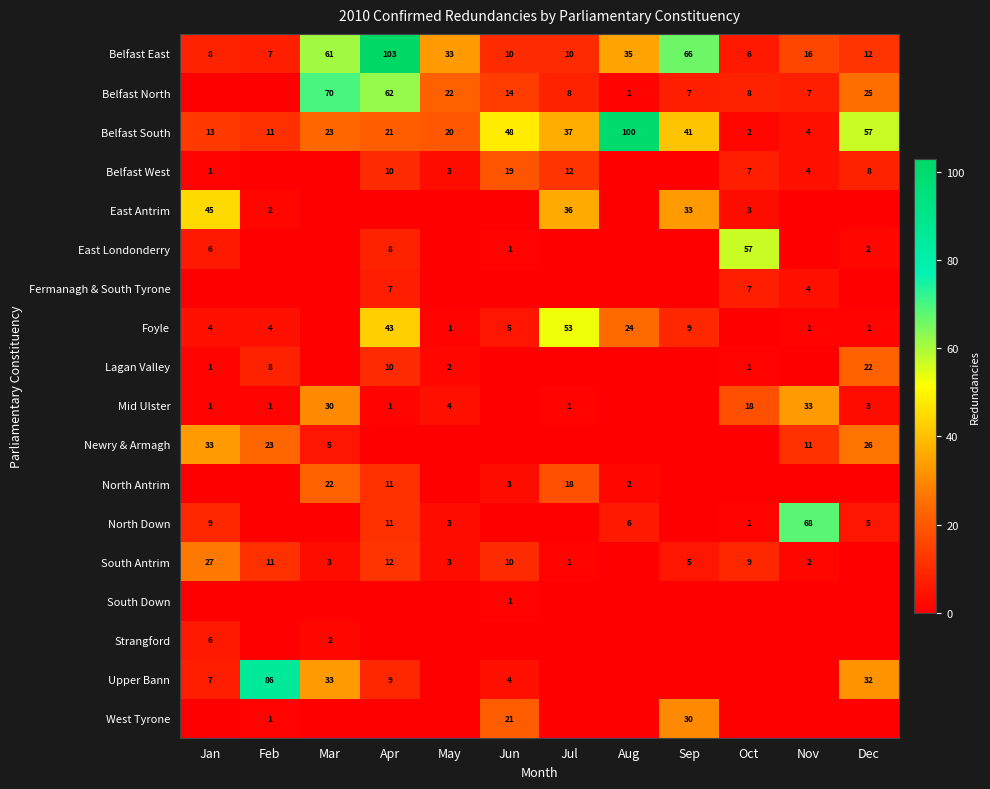

The East Antrim series shows 2 at Feb. True or false?

True